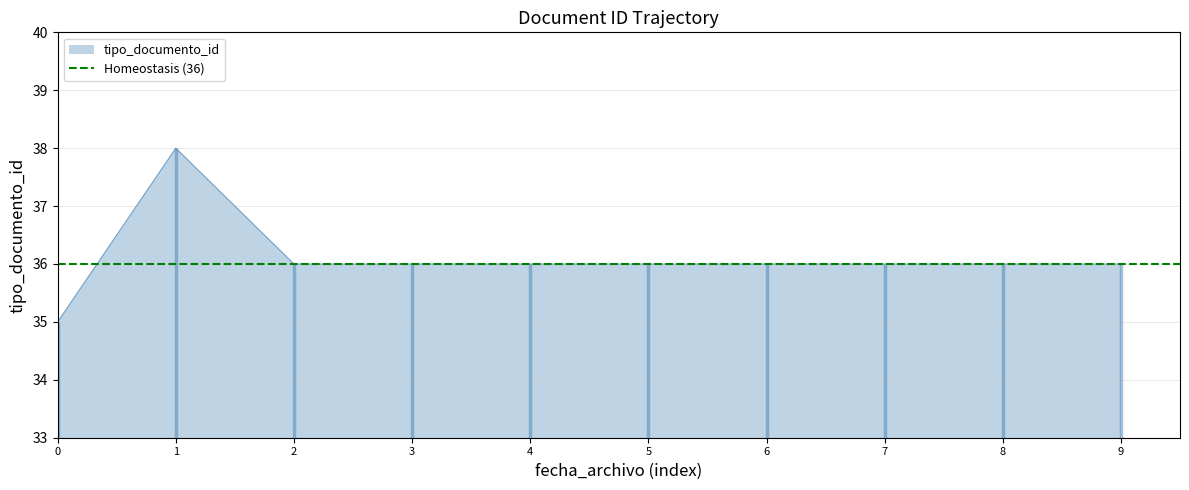

What is the lowest value of the tipo_documento_id series?

35